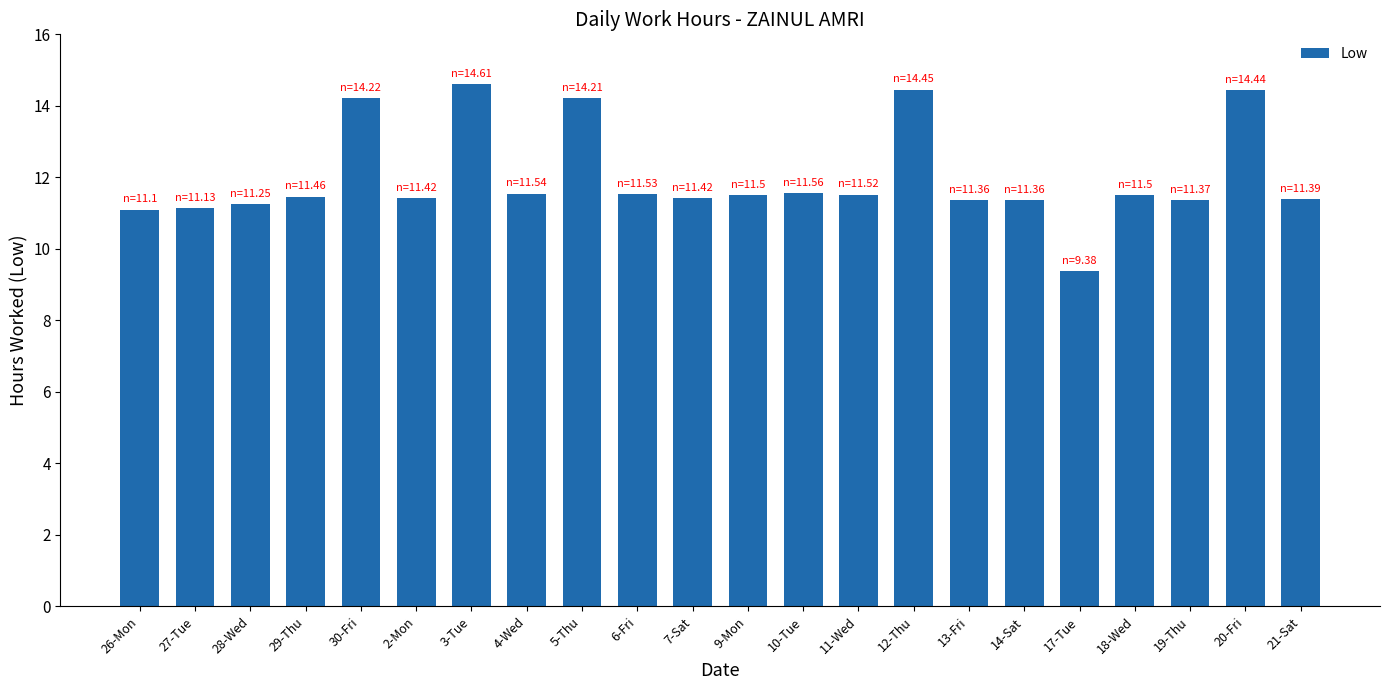

What is the label of the 17th bar from the left?

14-Sat